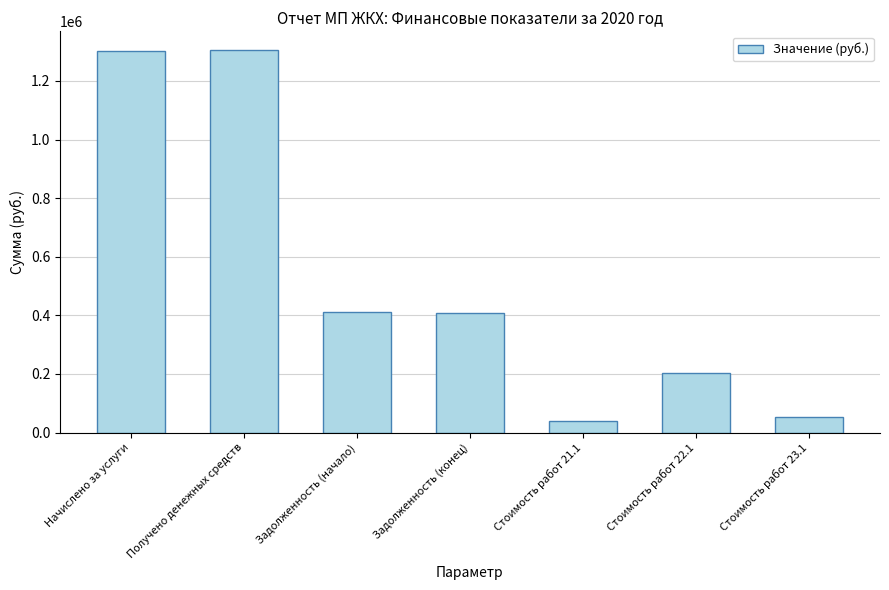

The value at Получено денежных средств is 1304219.7. True or false?

True